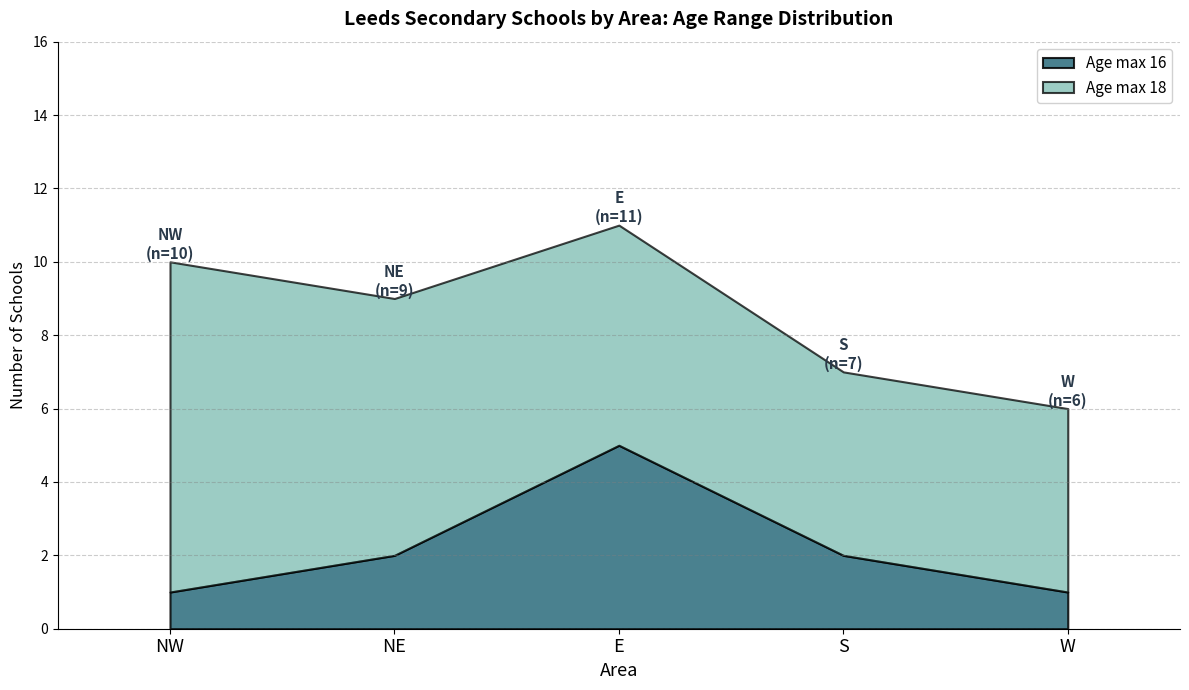

Read the AgeRangeMaximum value at E.

18